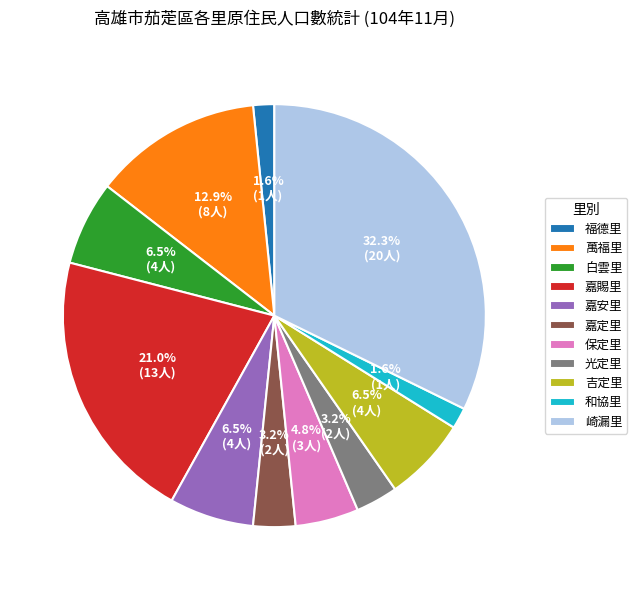

Which slice is the largest?

崎漏里